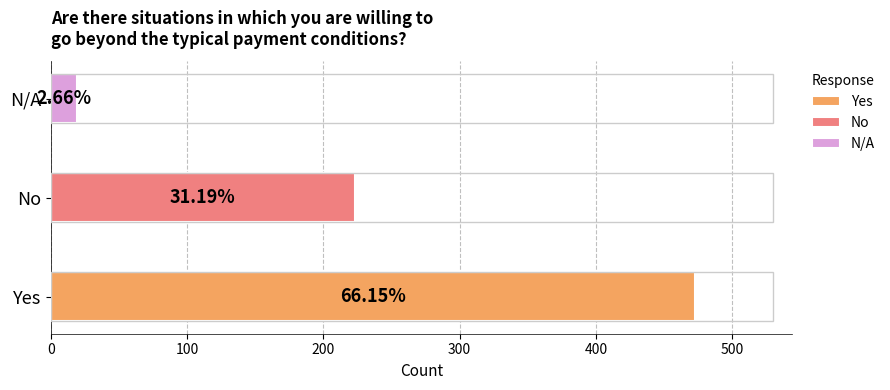

Rank the categories by value from lowest to highest.

N/A, No, Yes